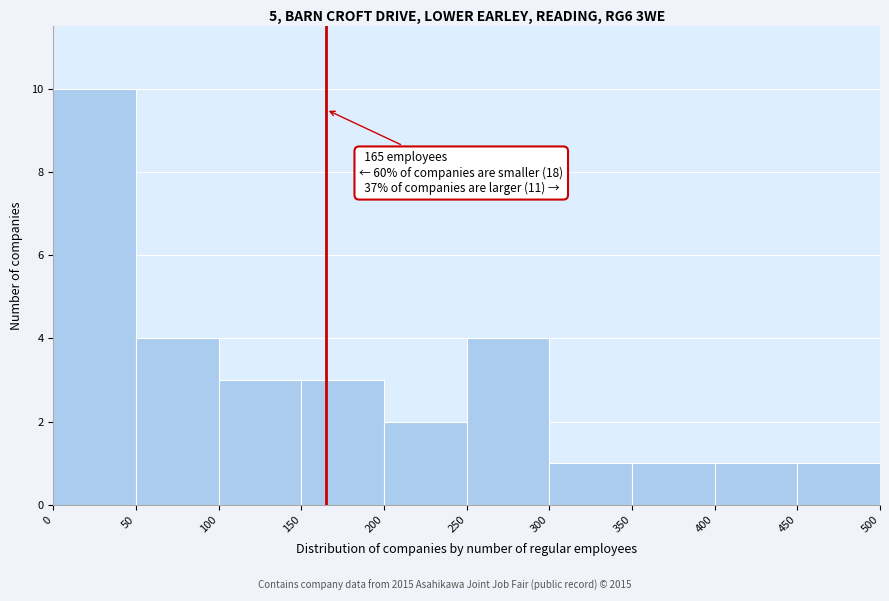

Over which range of the x-axis is the bar tallest?

0 to 50